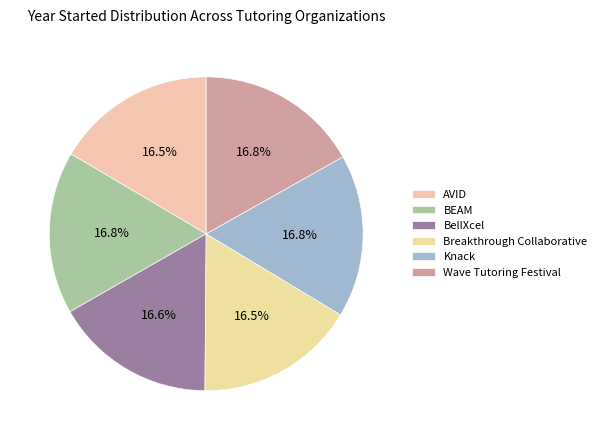

How many segments does this pie chart have?

6